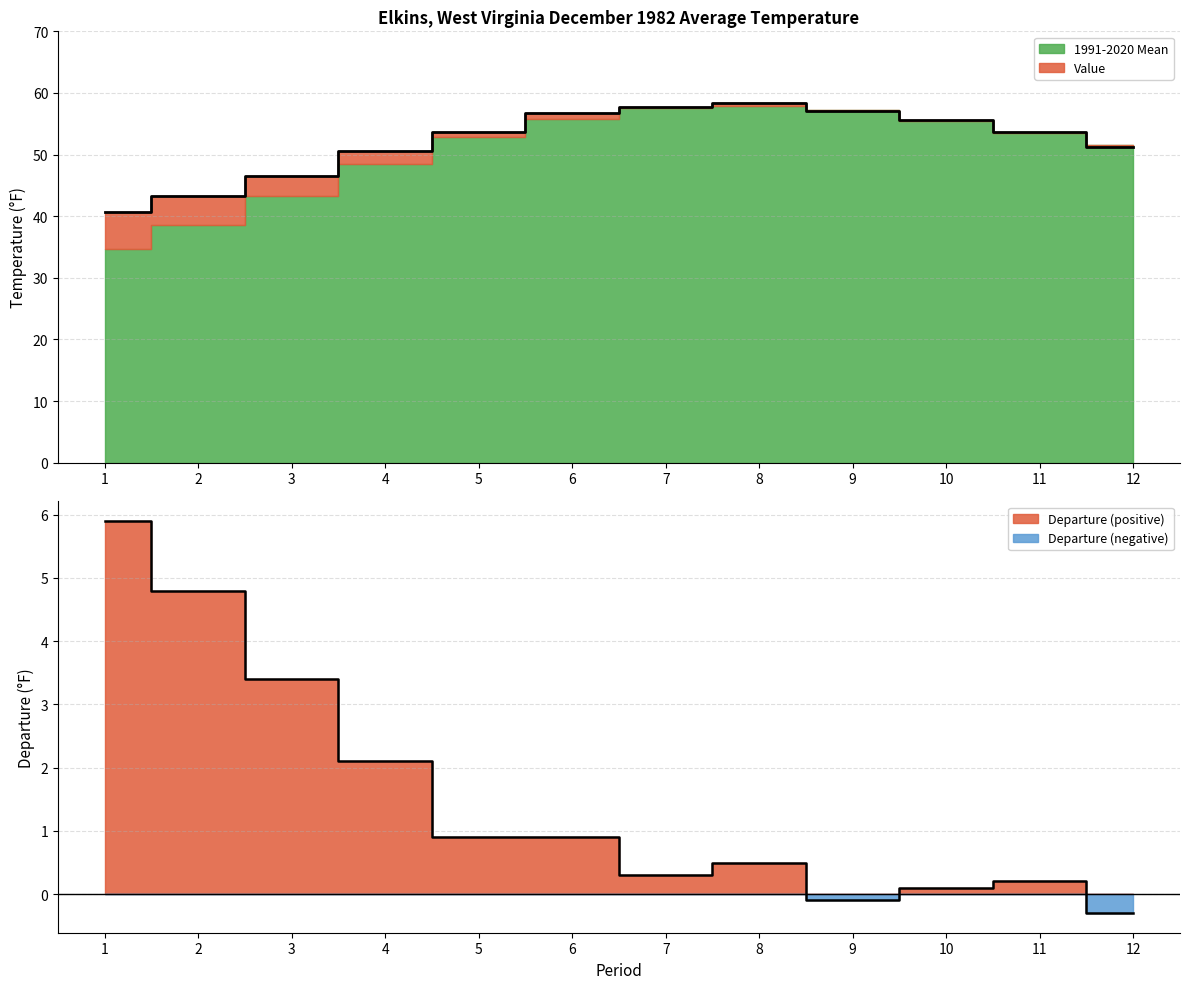

True or false: Departure and Value cross at least once.

False